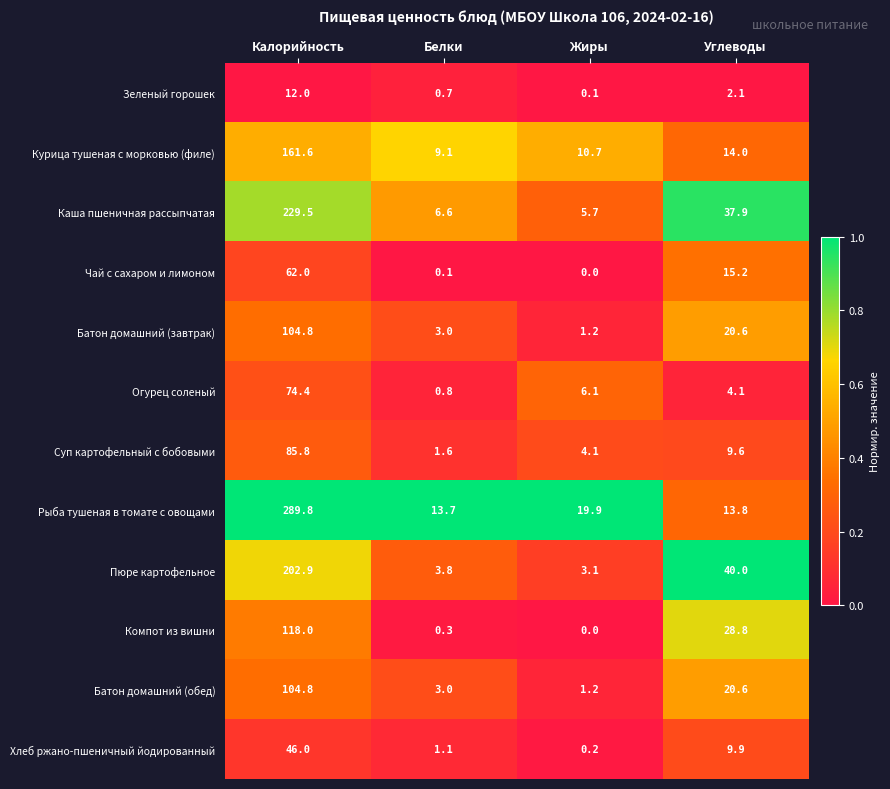

What is the total value across all series at Белки?

43.8